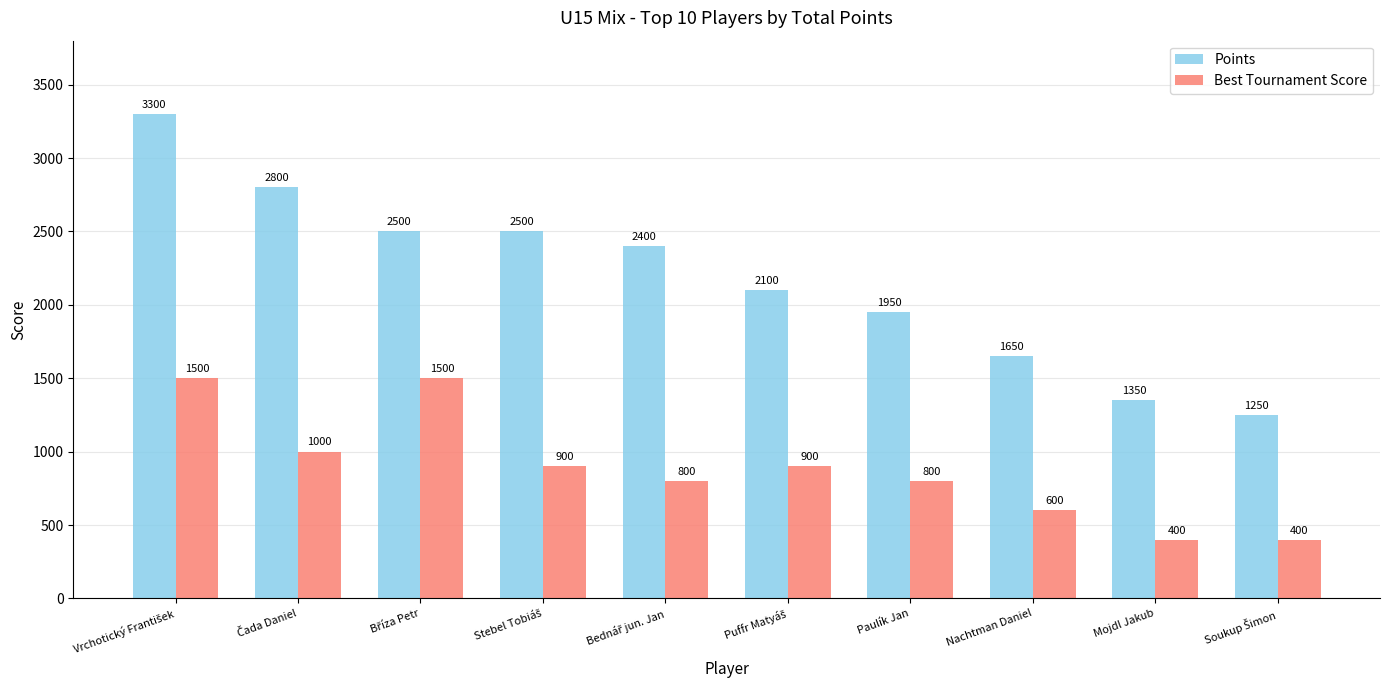

What is the difference between the maximum and minimum values in the Best Tournament Score series?

1100